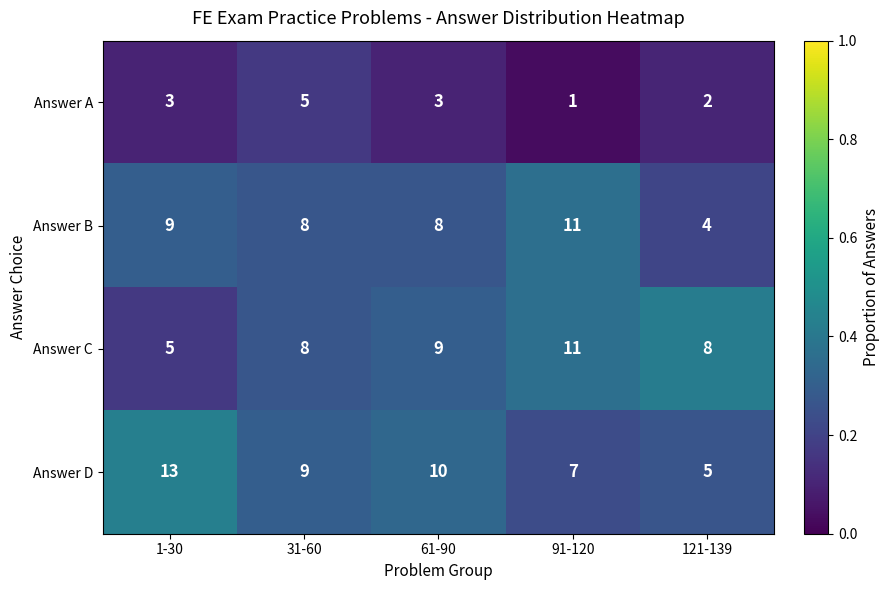

What is the minimum value for Answer D?

5